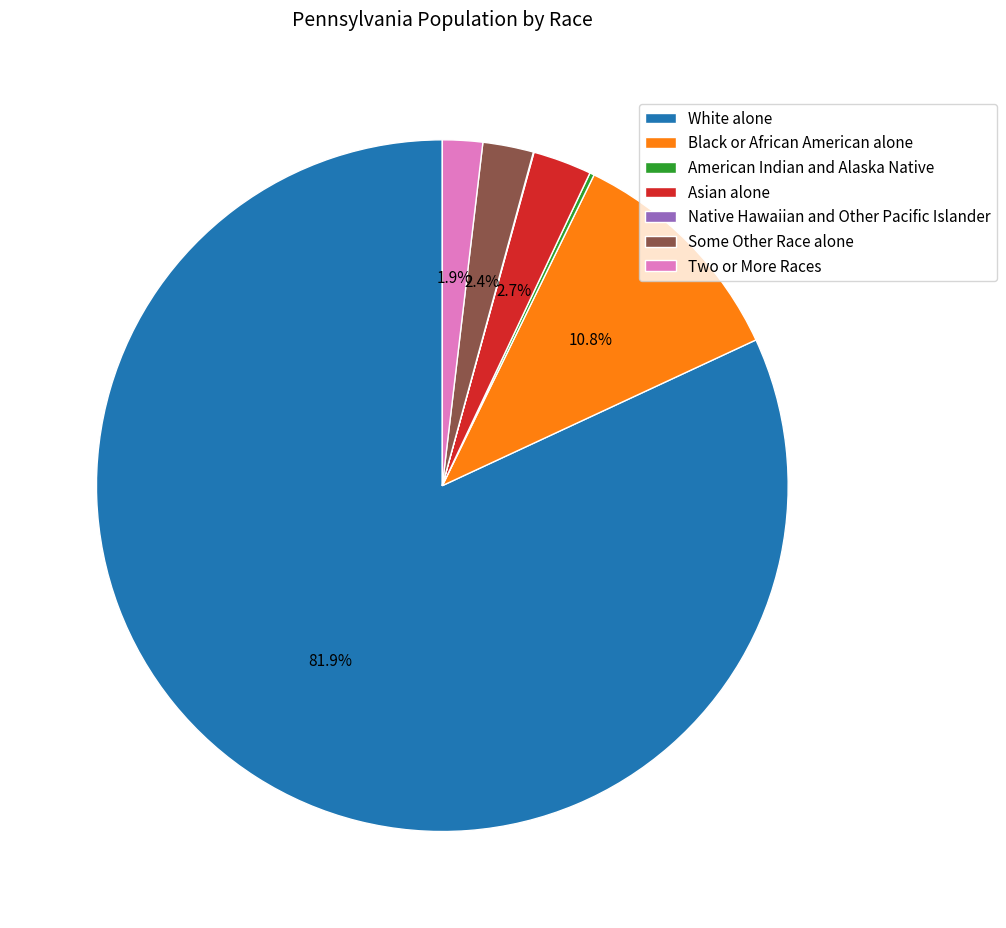

Combined, do Black or African American alone and Asian alone account for over 50%?

No